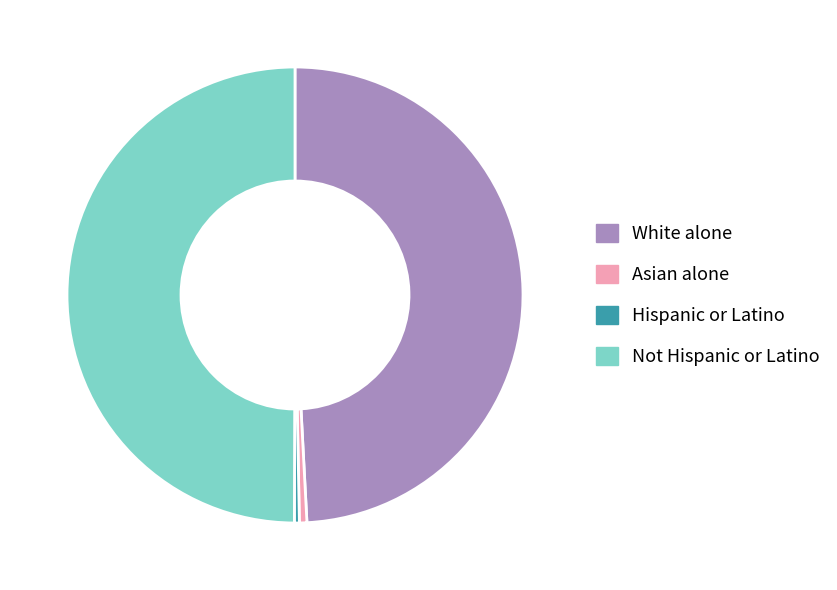

Is it true that Asian alone is 1% of the pie?

True